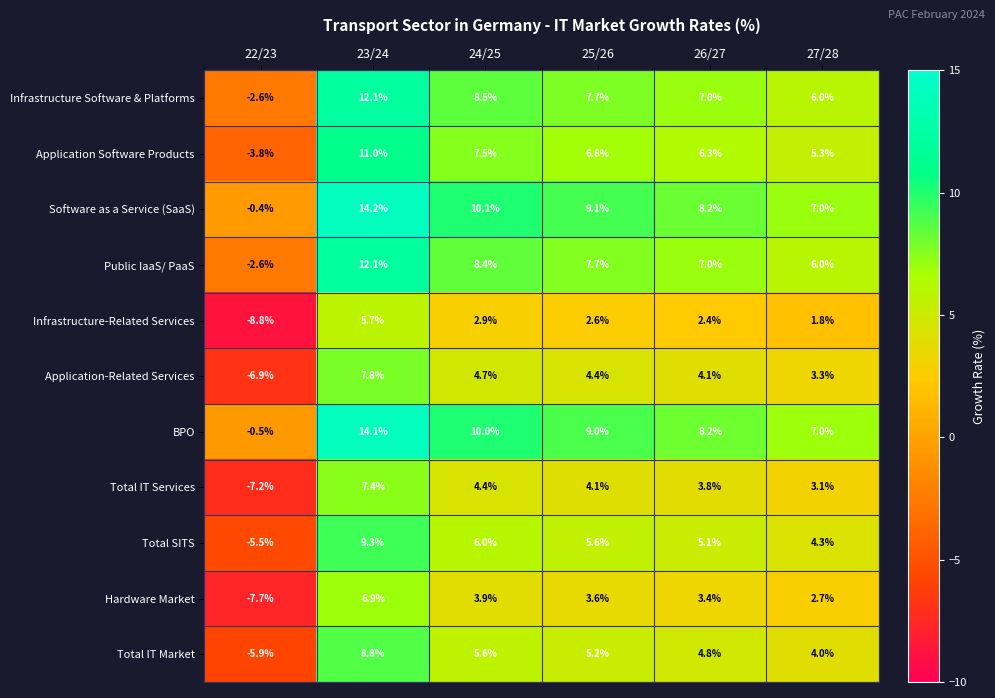

What is the difference between the maximum and minimum values in the Total IT Market series?

14.7